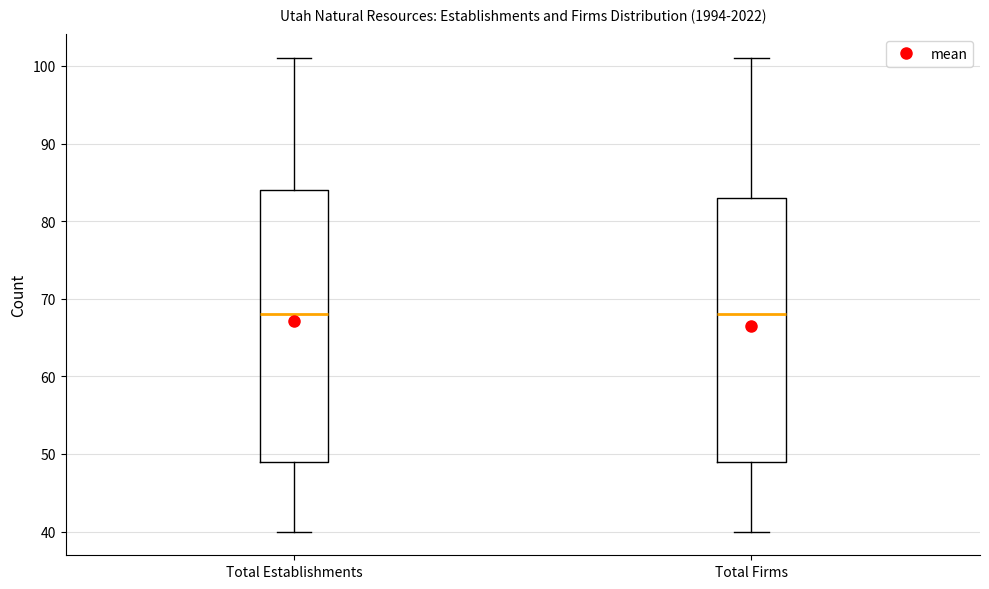

Where does the lower whisker of the box for Total Establishments end on the y-axis? The values are not printed on the chart, so give them approximately, as read against the axis.

40